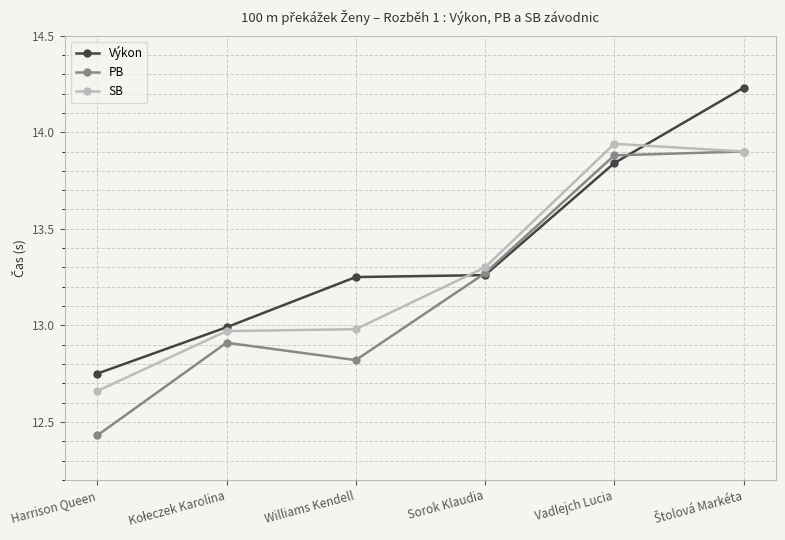

At which label does SB first exceed 13?

Sorok Klaudia